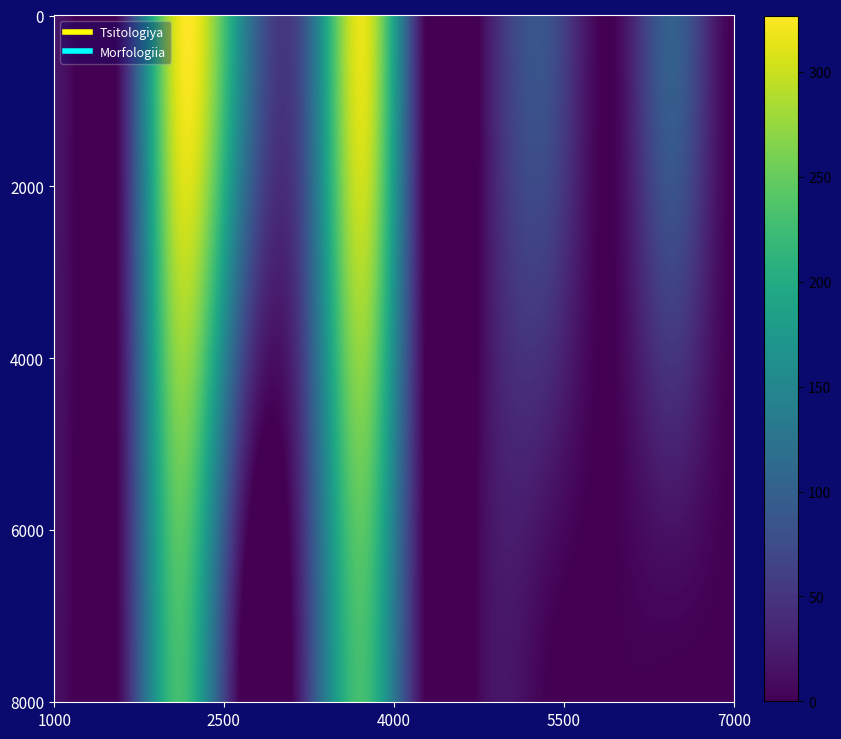

Rank the series by their average value, from lowest to highest.

Morfologiia, Tsitologiya